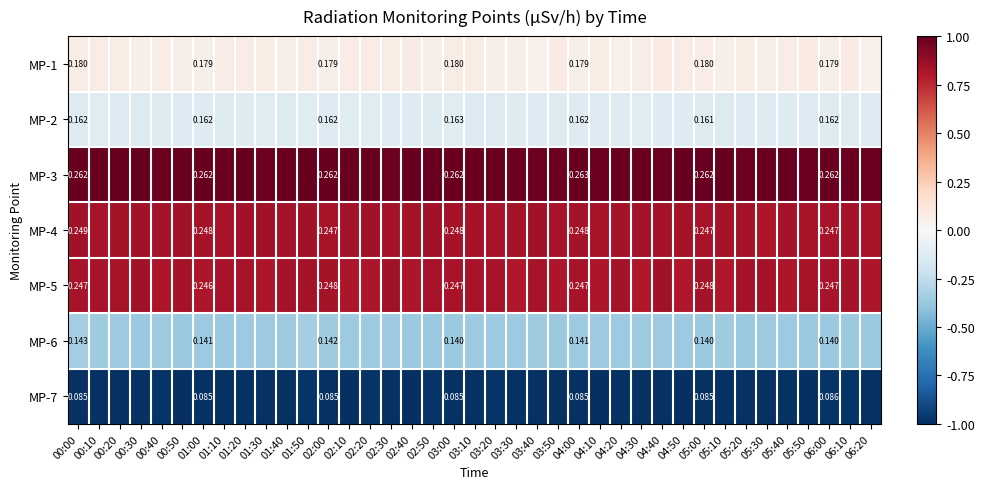

At which category is the sum across all series the highest?

01:50